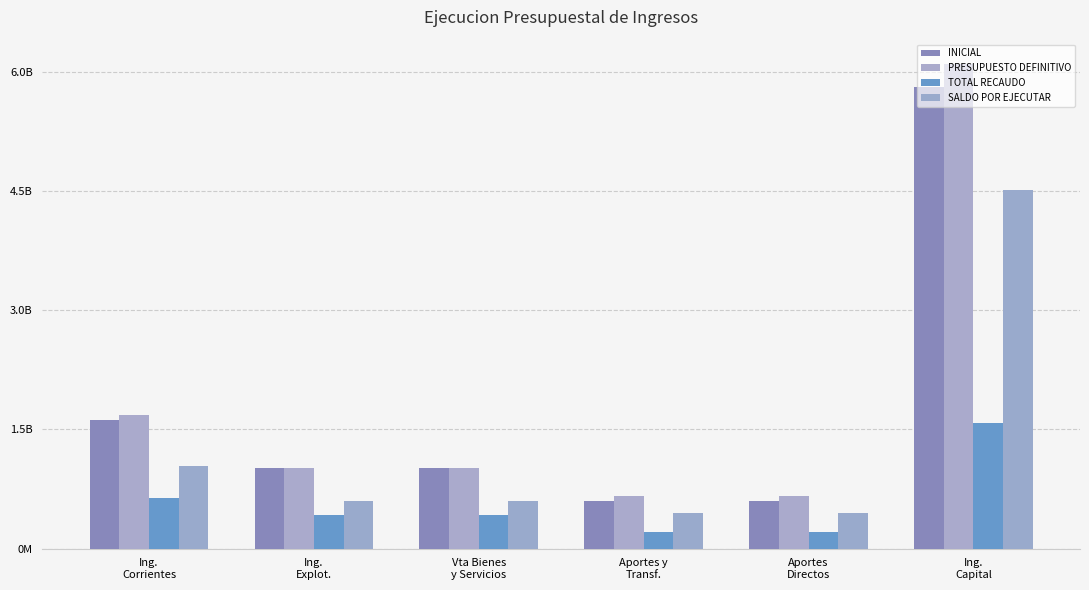

Does the chart contain stacked bars?

No